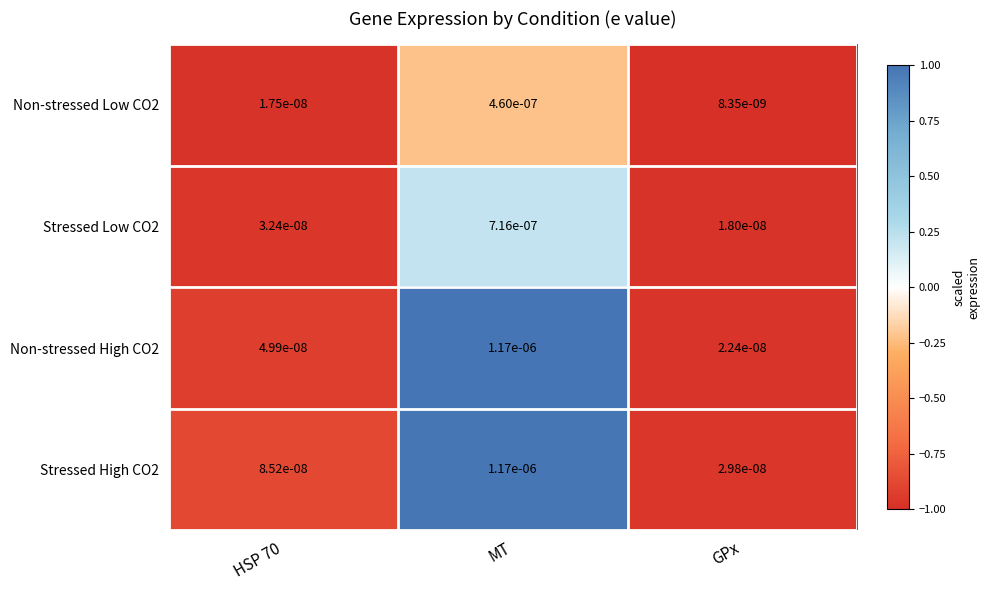

Which series has the widest spread of values?

Non-stressed High CO2